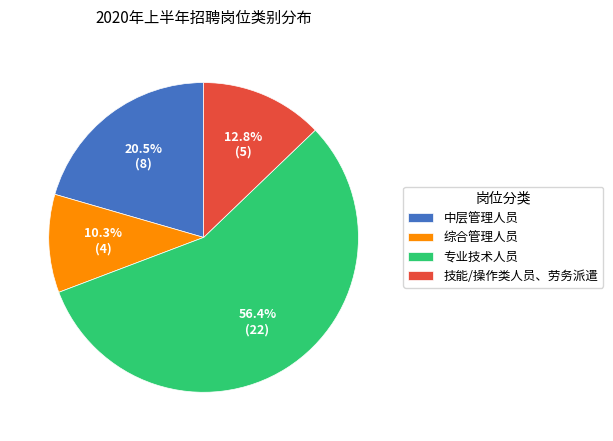

Combined, what portion of the pie is 技能/操作类人员、劳务派遣 and 综合管理人员?

23.1%